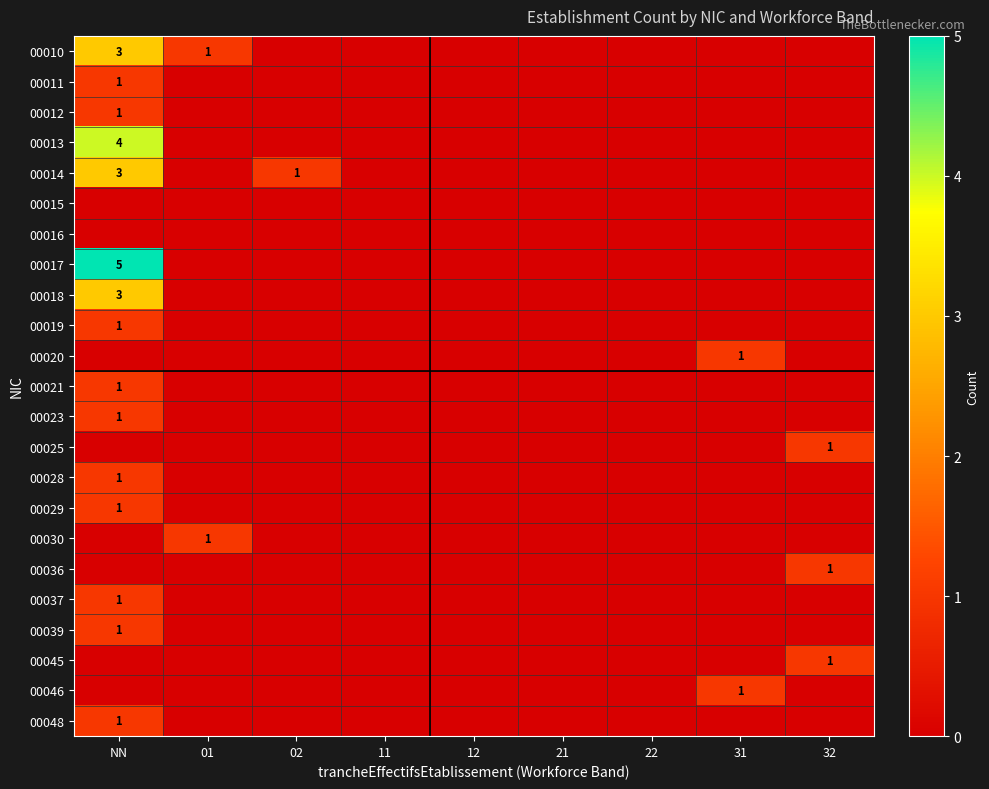

True or false: 00020 has a value of 1 at 31.

True